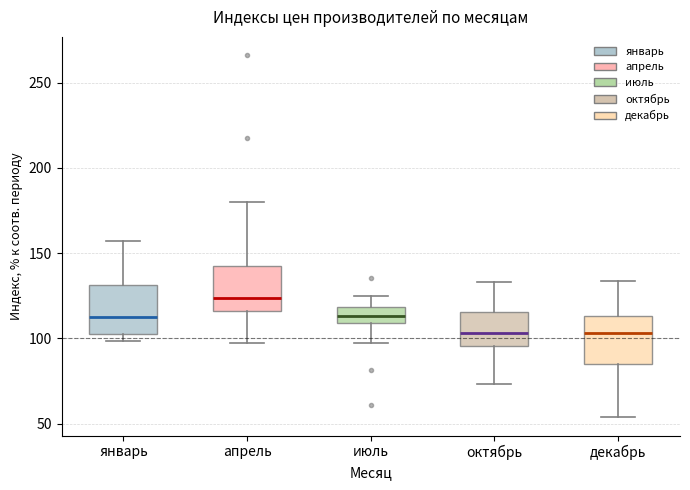

Reading left to right, transcribe this box plot: for each box, give where its median line is, the range the box spans, and where its two whiskers end, as read against the y-axis. The values are not printed on the chart, so give them approximately, as read against the axis.

январь: median 115, box 100 to 130, whiskers 100 (just below the box's lower edge) to 155
апрель: median 125, box 115 to 140, whiskers 95 to 180
июль: median 115, box 110 to 120, whiskers 95 to 125
октябрь: median 105, box 95 to 115, whiskers 75 to 135
декабрь: median 105, box 85 to 115, whiskers 55 to 135